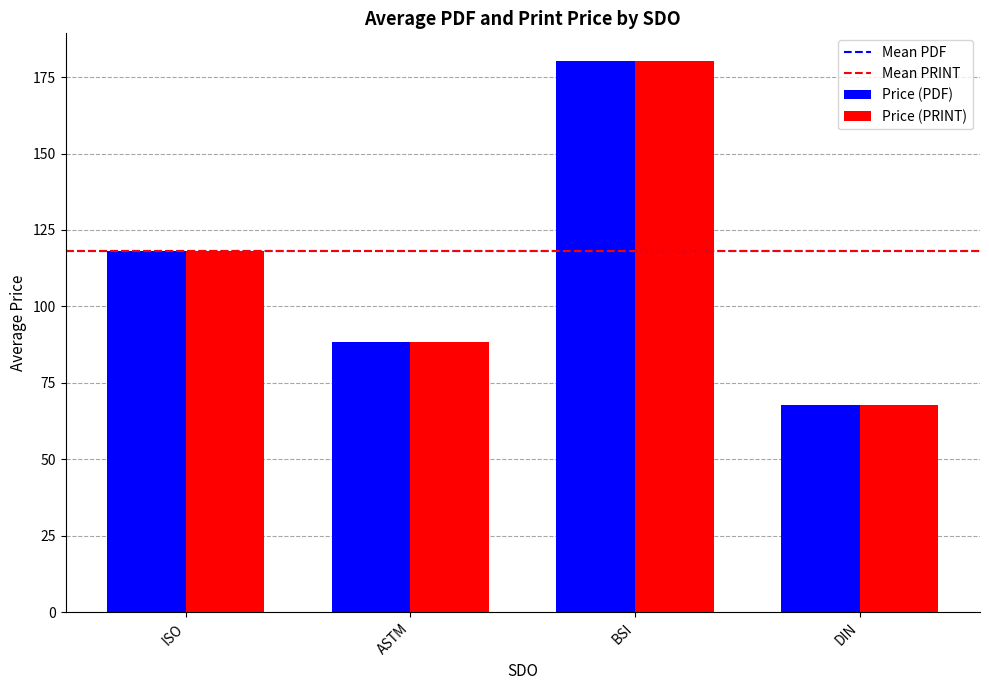

At how many categories does at least one series exceed 161?

1